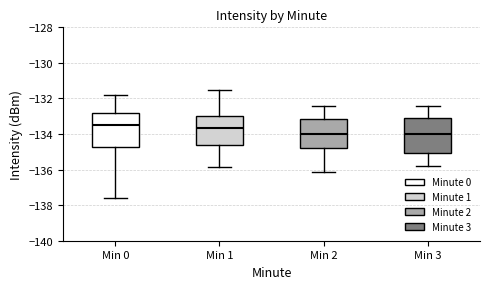

Reading left to right, transcribe this box plot: for each box, give where its median line is, the range the box spans, and where its two whiskers end, as read against the y-axis. The values are not printed on the chart, so give them approximately, as read against the axis.

Min 0: median -133.4, box -134.8 to -132.8, whiskers -137.6 to -131.8
Min 1: median -133.6, box -134.6 to -133.0, whiskers -135.8 to -131.6
Min 2: median -134.0, box -134.8 to -133.2, whiskers -136.2 to -132.4
Min 3: median -134.0, box -135.0 to -133.2, whiskers -135.8 to -132.4